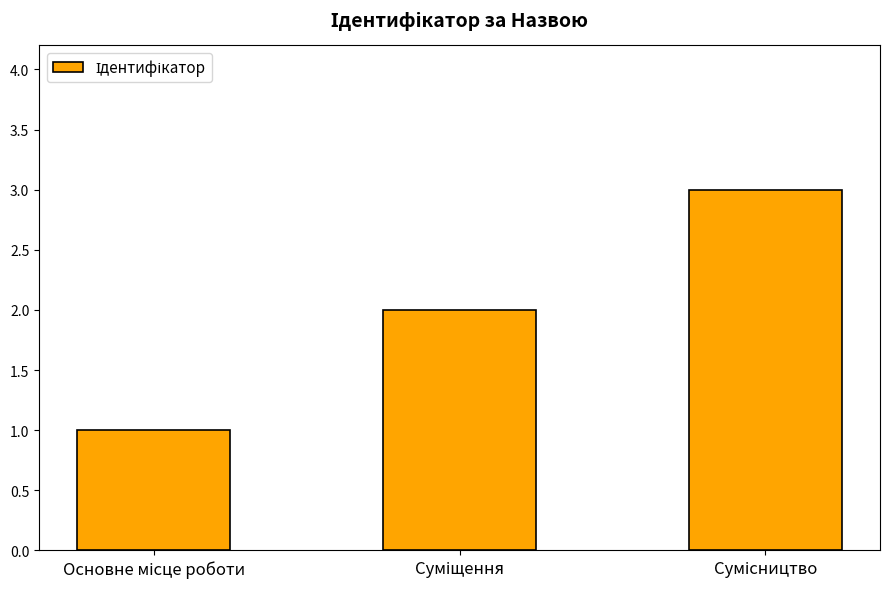

Count the number of data series in this chart.

1